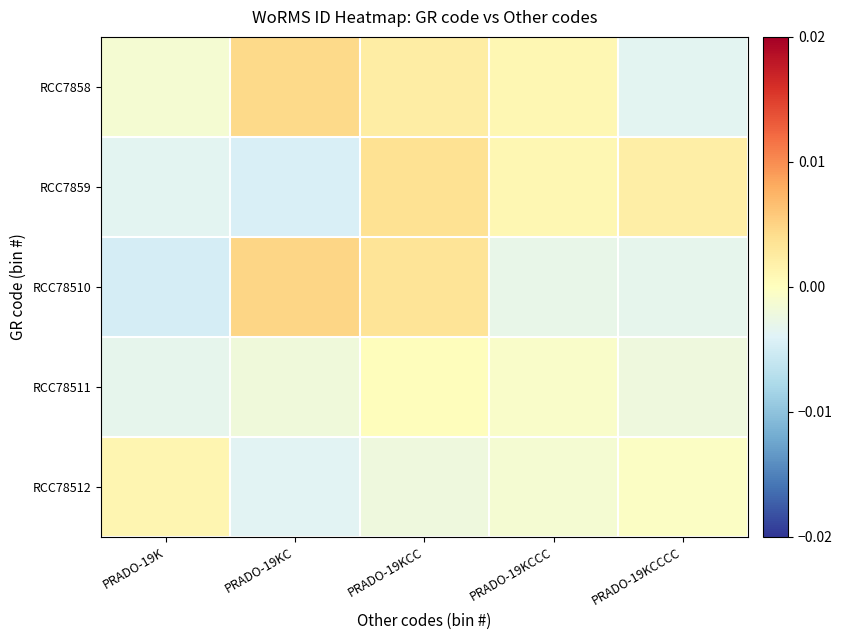

List the series in order of their peak value, lowest first.

RCC78511, RCC78512, RCC7859, RCC7858, RCC78510